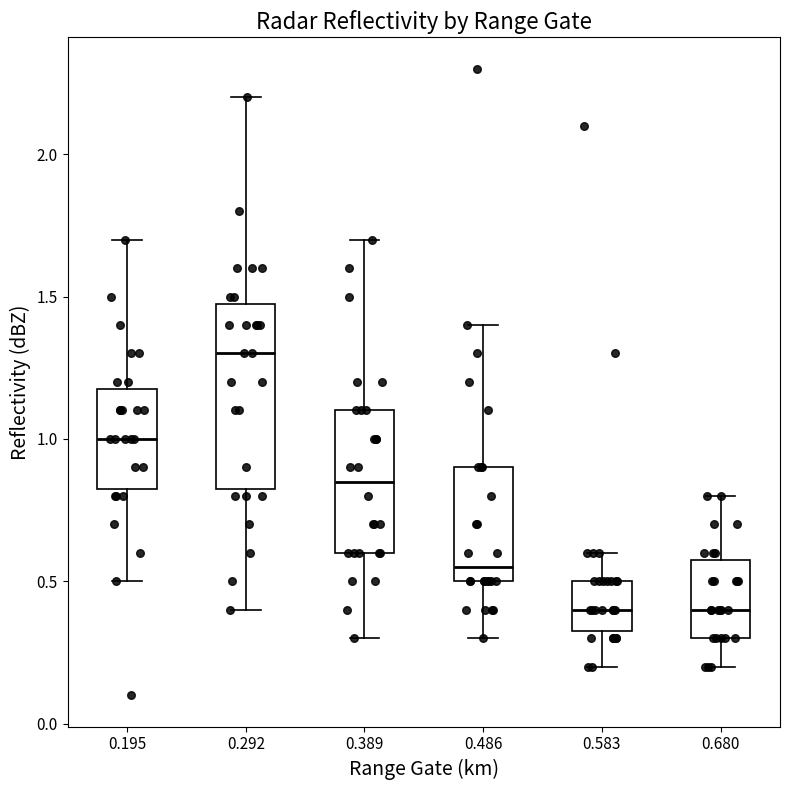

Which box is the tallest, from its lower edge to its upper edge?

0.292